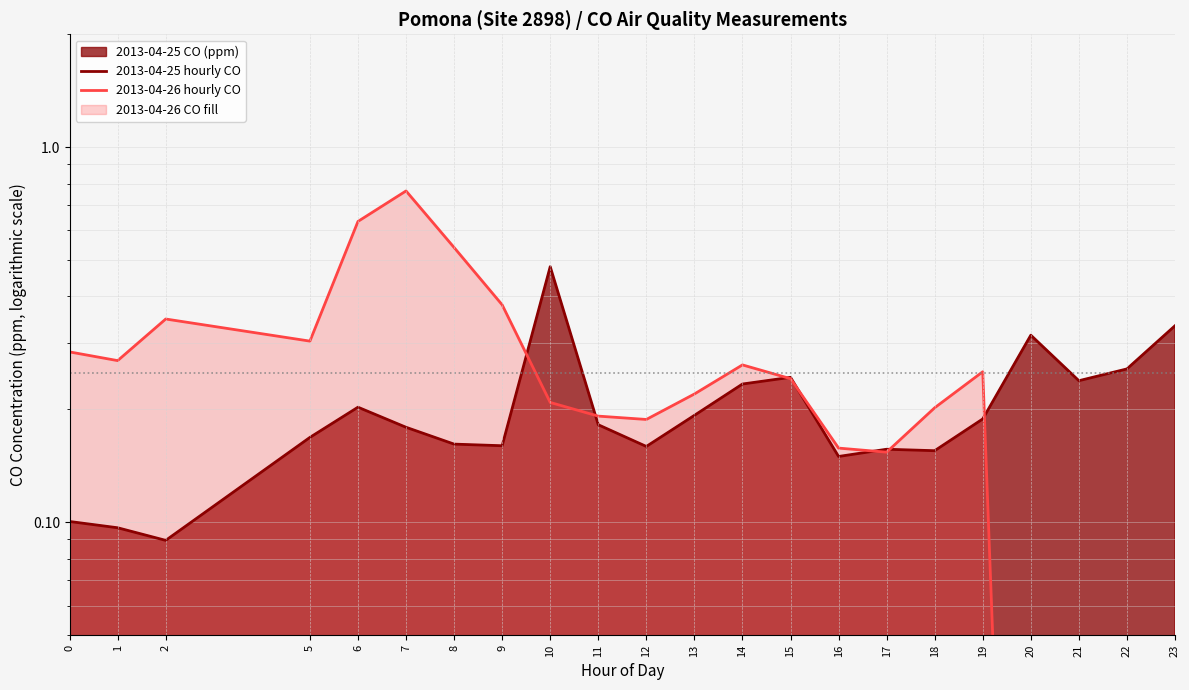

Which category has the highest value in the 2013-04-25 hourly CO series?

10